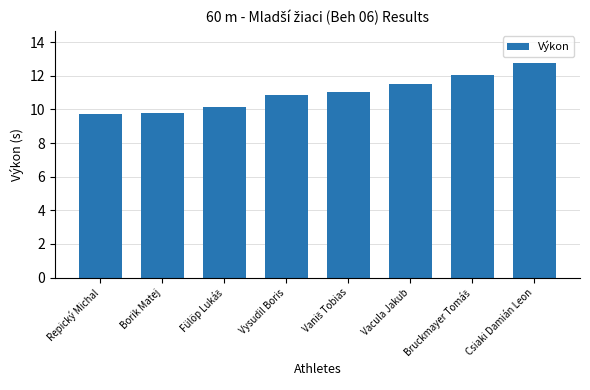

Which category has the highest value across all series?

Csiaki Damián Leon